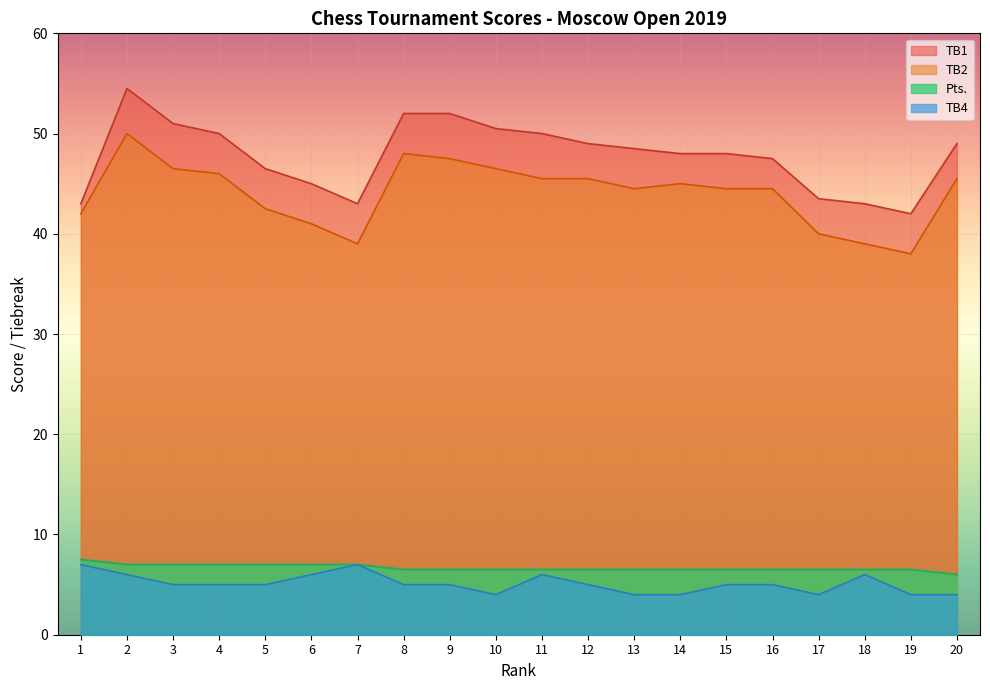

At which category does the chart reach its peak across all series?

2